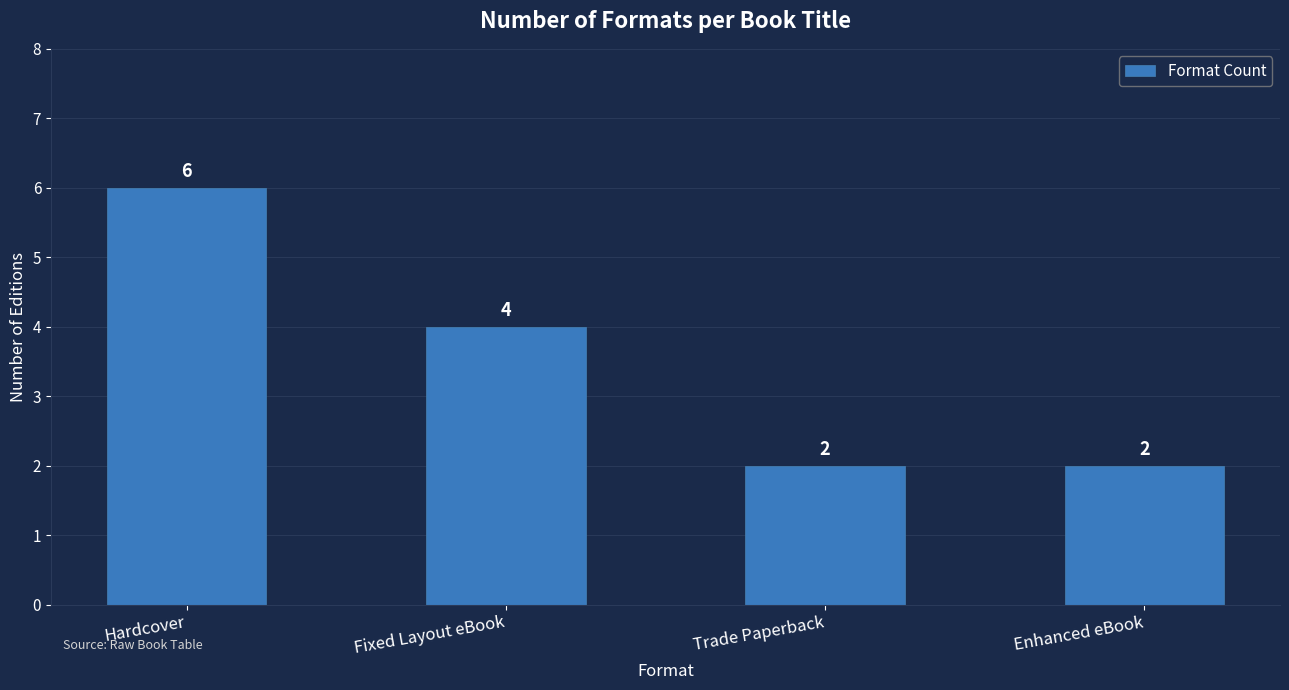

Reading left to right, extract all data points from this chart.

Hardcover=6	Fixed Layout eBook=4	Trade Paperback=2	Enhanced eBook=2